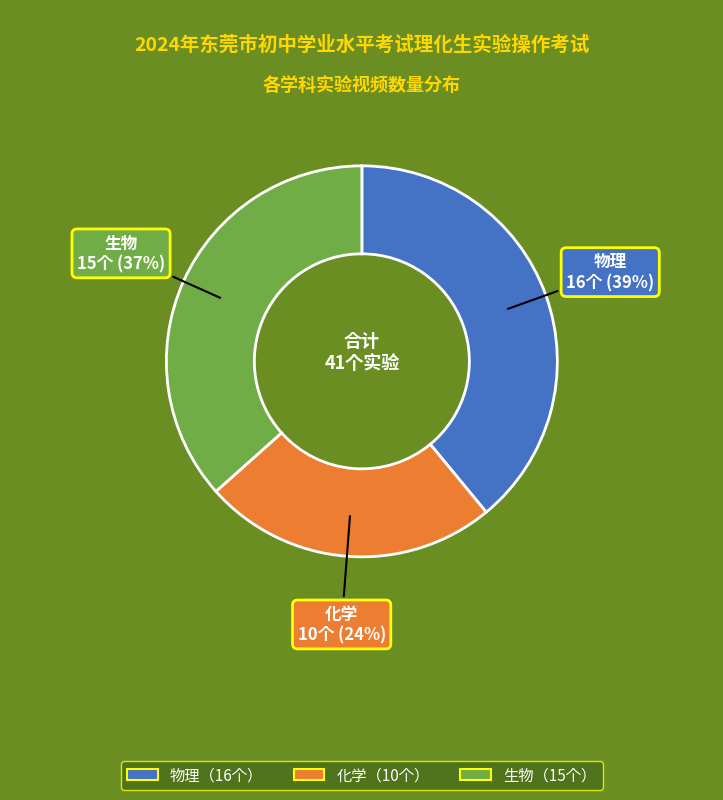

How many slices are in this pie chart?

3